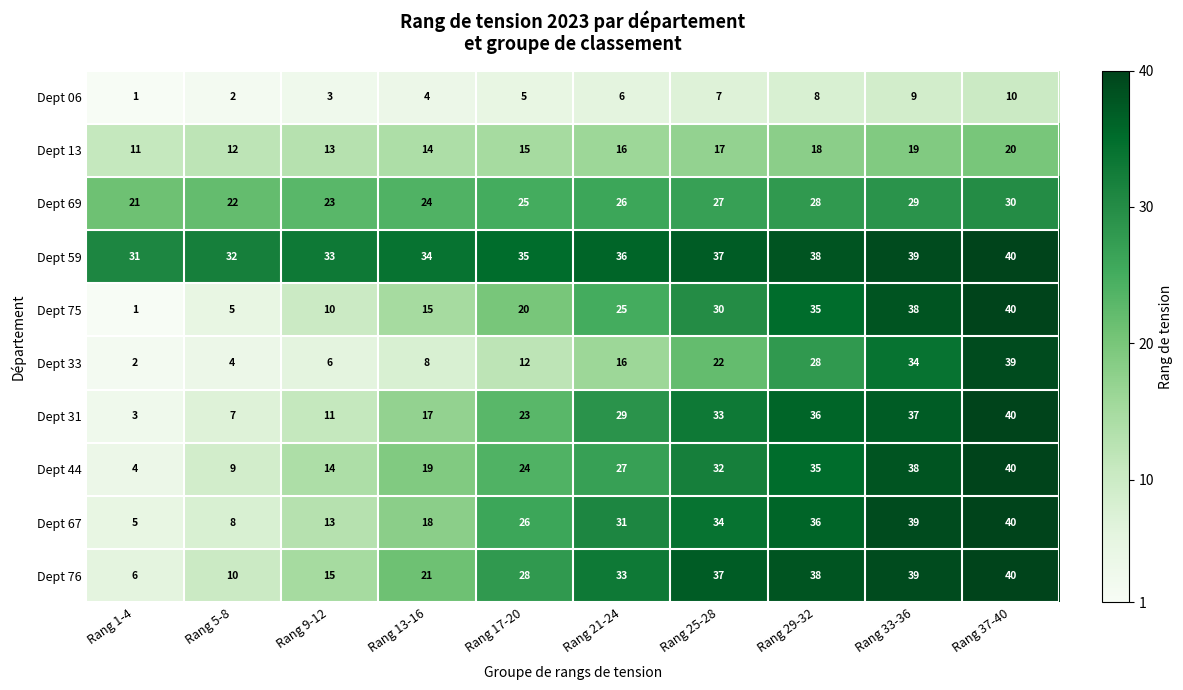

Which series has the largest total across all categories?

Dept 59